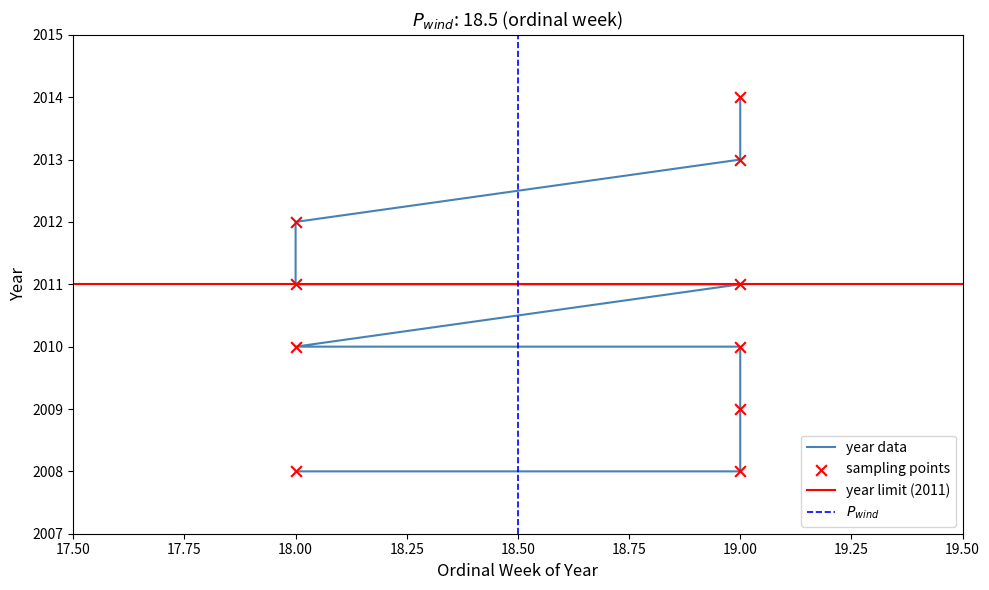

What is the change in value from 19 to 19?

+3